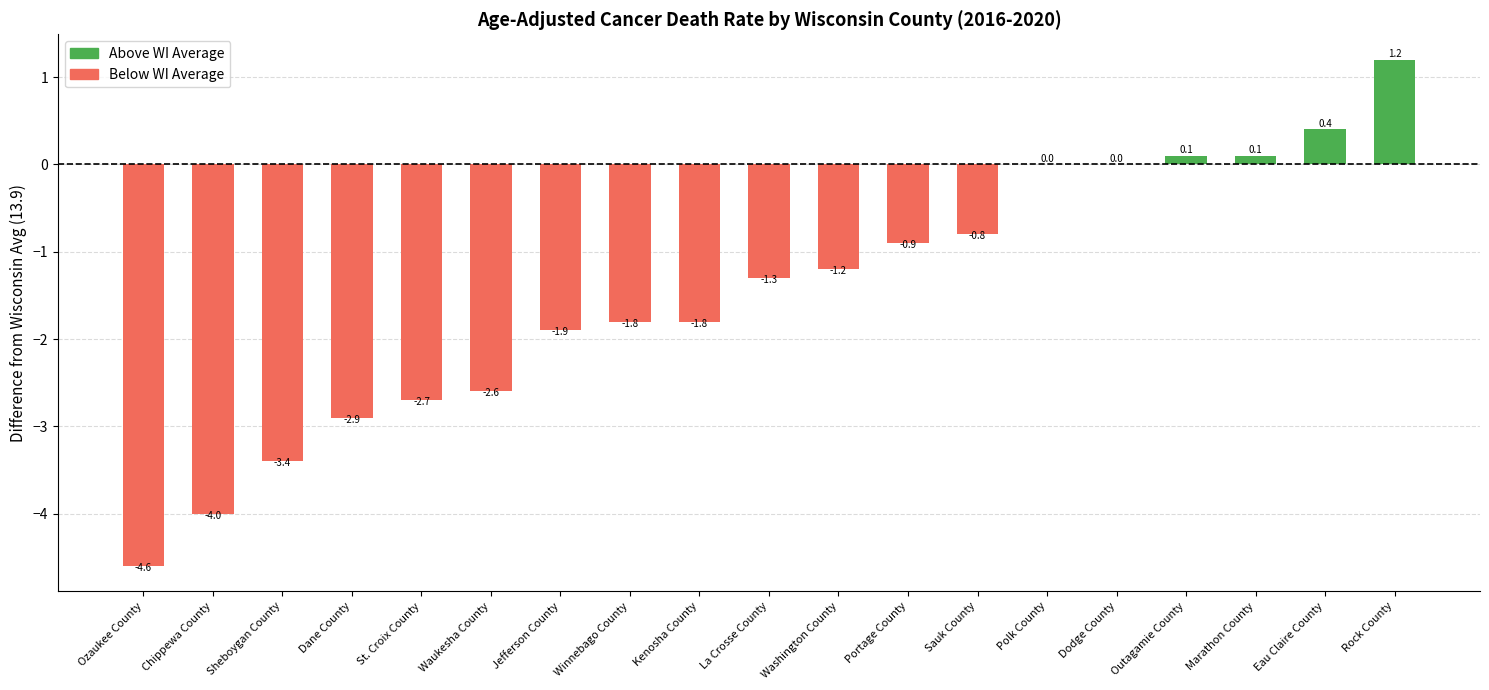

Count the number of data series in this chart.

1